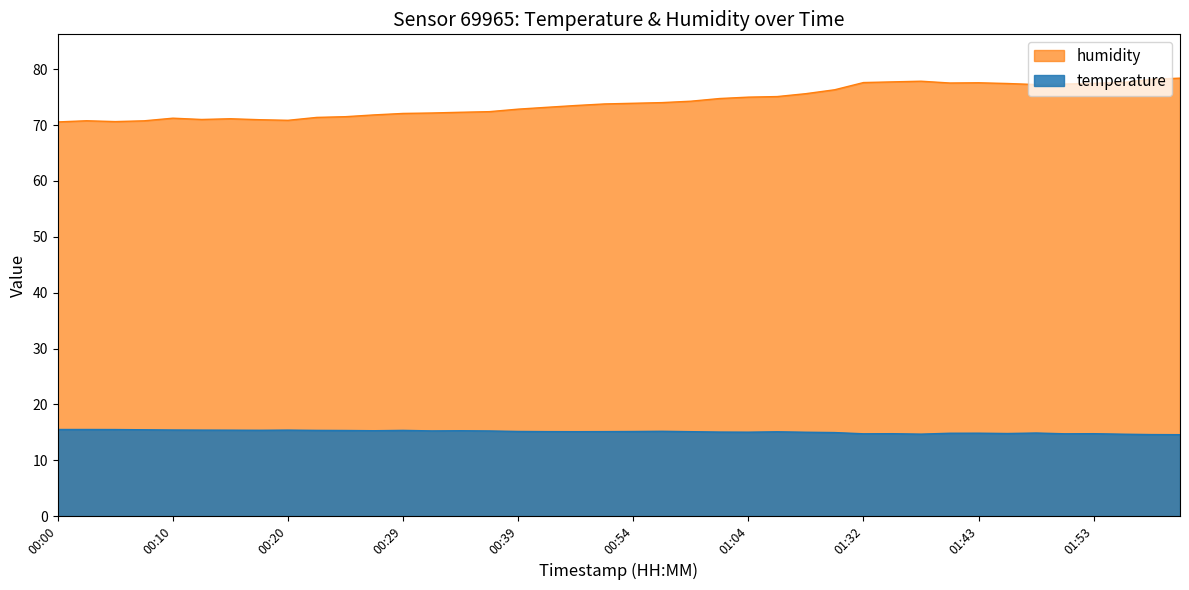

What is the sum of the temperature values at 00:12 and 01:53?

30.2